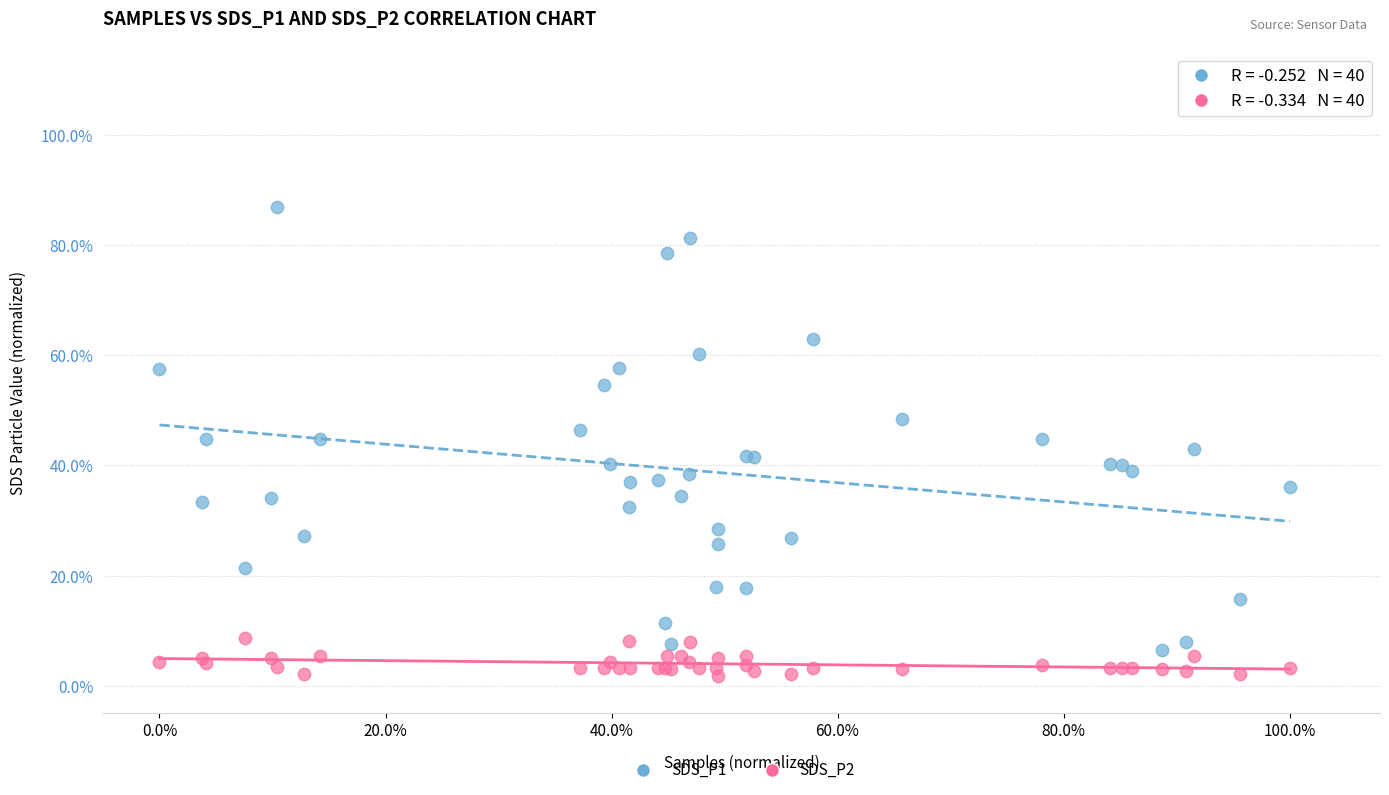

Which series has the largest Y range (max minus min)?

SDS_P1